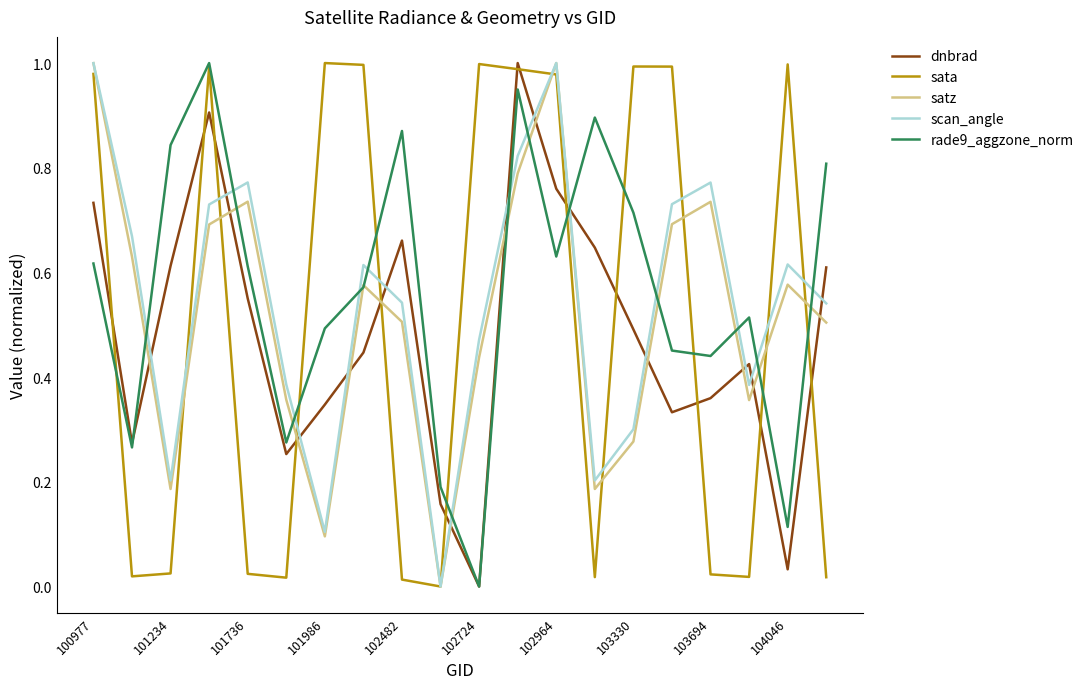

How many series are shown in this chart?

5